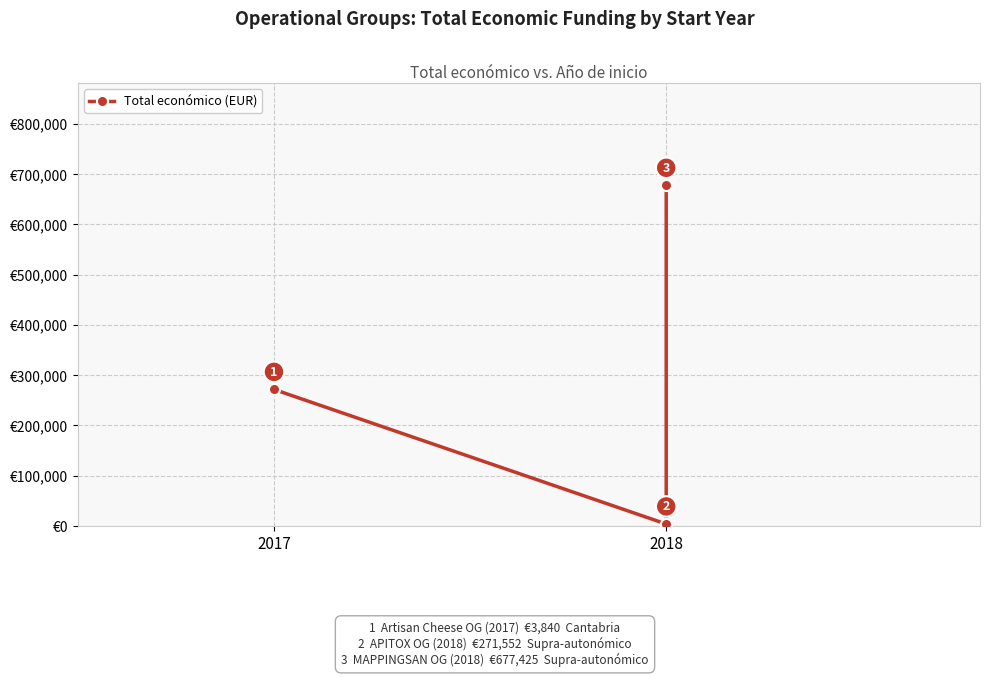

Is it true that the value at 2017 is 444896?

False